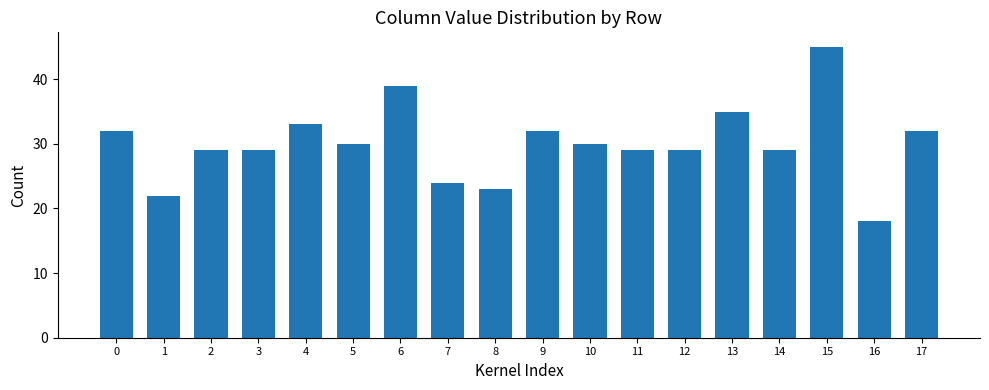

Which category has the highest value across all series?

15